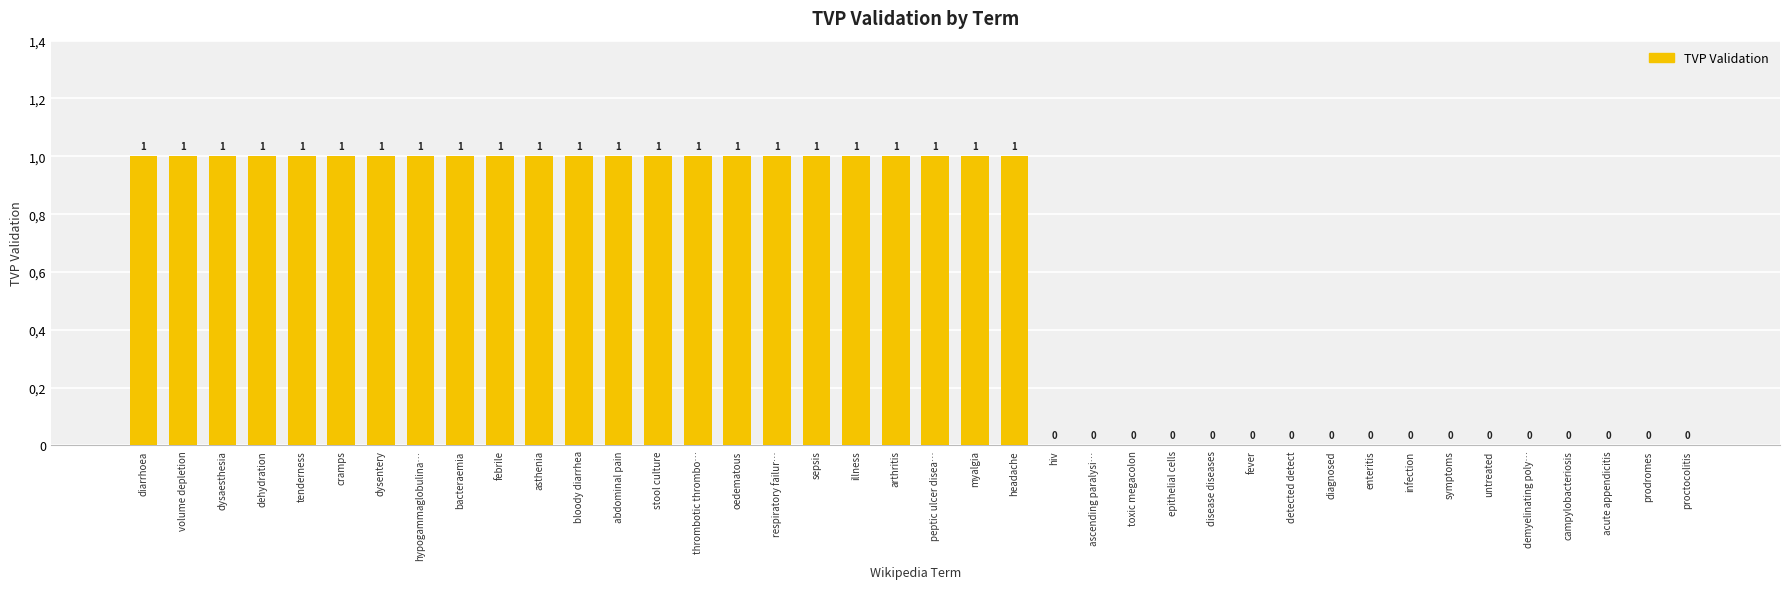

What is the sum of the values at cramps and dysaesthesia?

2